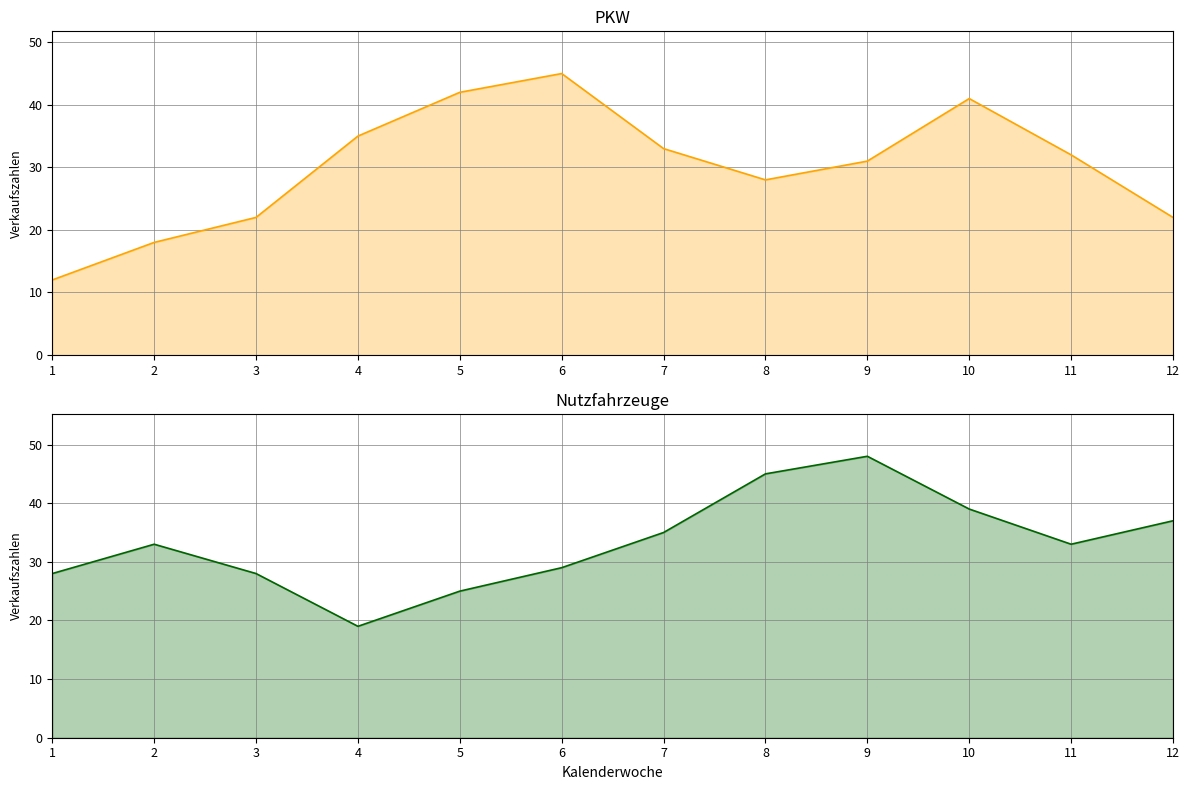

Reading right to left, what are all the values shown in this chart?

PKW: 12=22	11=32	10=41	9=31	8=28	7=33	6=45	5=42	4=35	3=22	2=18	1=12
Nutzfahrzeuge: 12=37	11=33	10=39	9=48	8=45	7=35	6=29	5=25	4=19	3=28	2=33	1=28